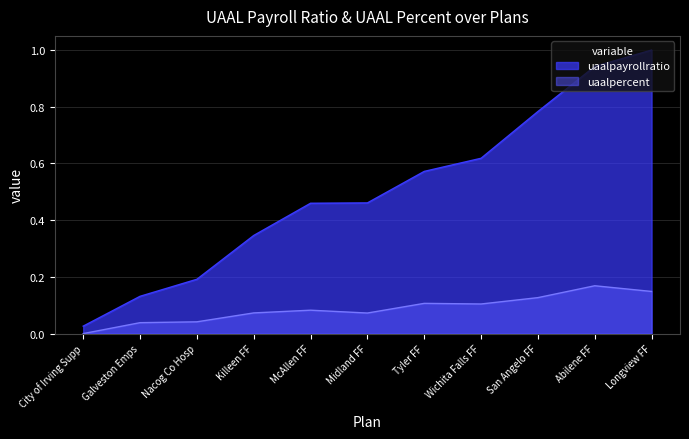

Which series has the widest spread of values?

uaalpayrollratio